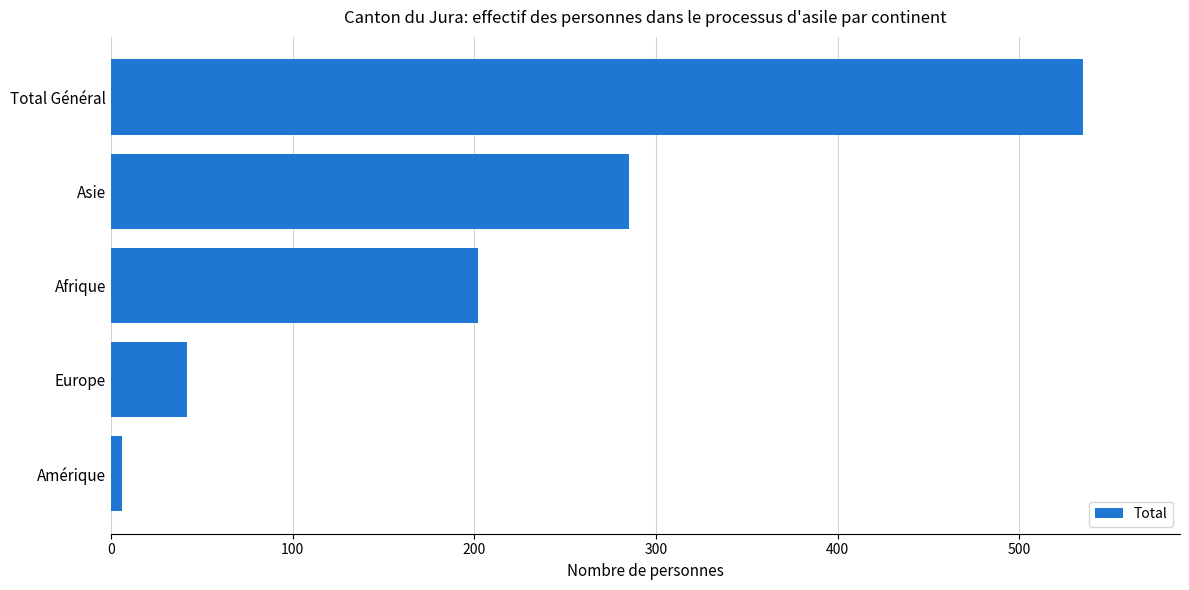

The chart shows a value of 796 at Total Général. True or false?

False